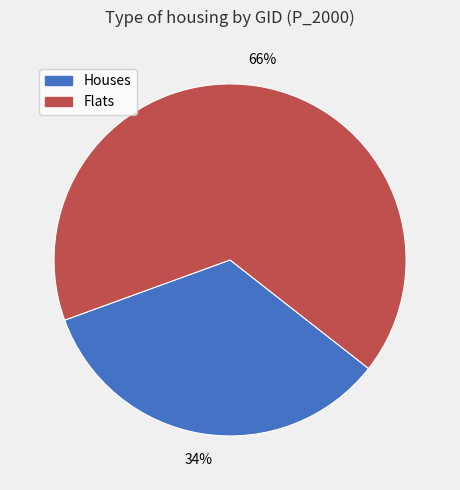

How many slices are in this pie chart?

2